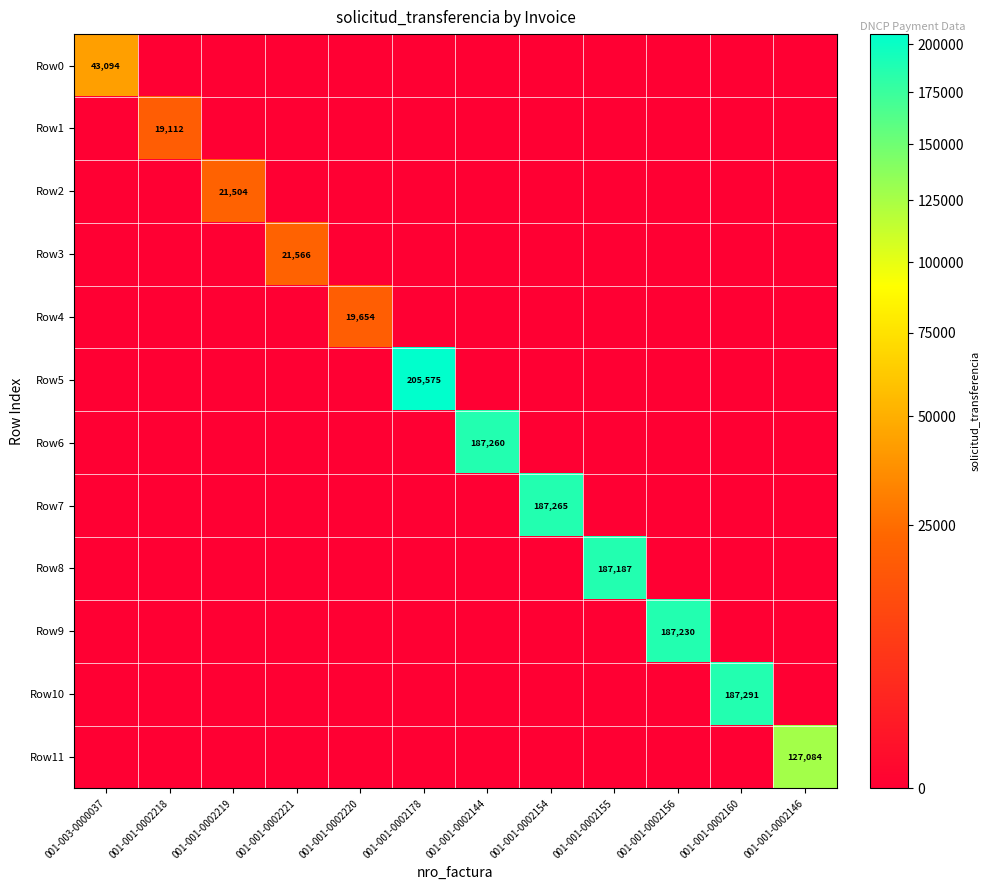

How many distinct data groups are displayed?

12